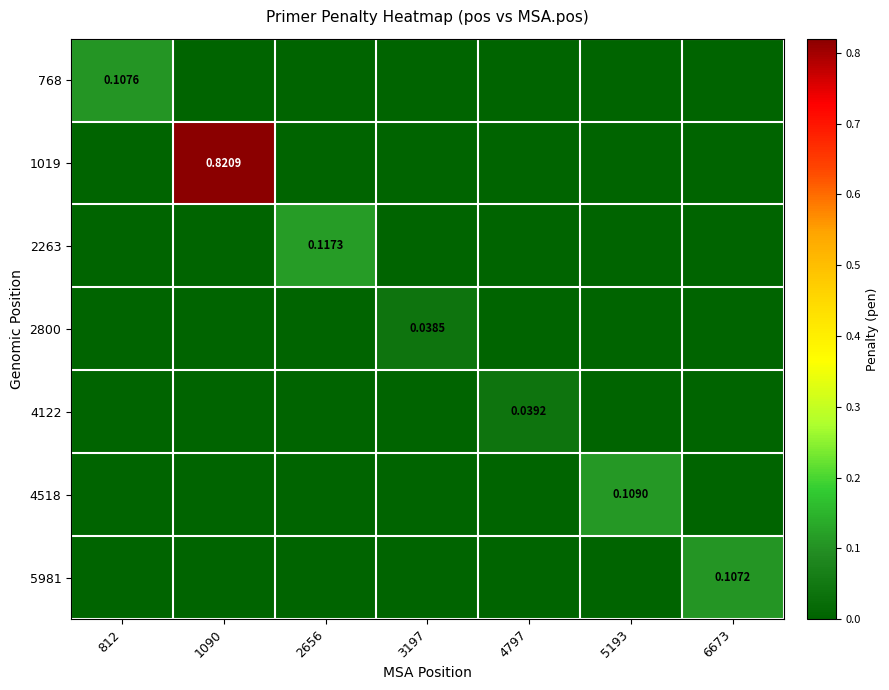

Is the value of 768 at 812 greater than the value of 5981 at 6673?

Yes